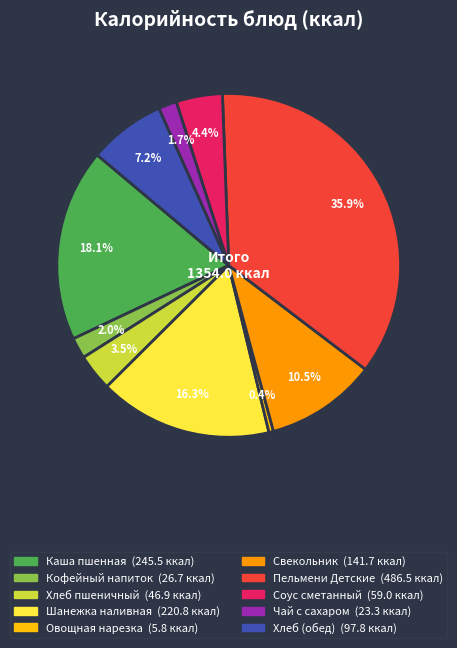

Does any single category account for the majority?

No